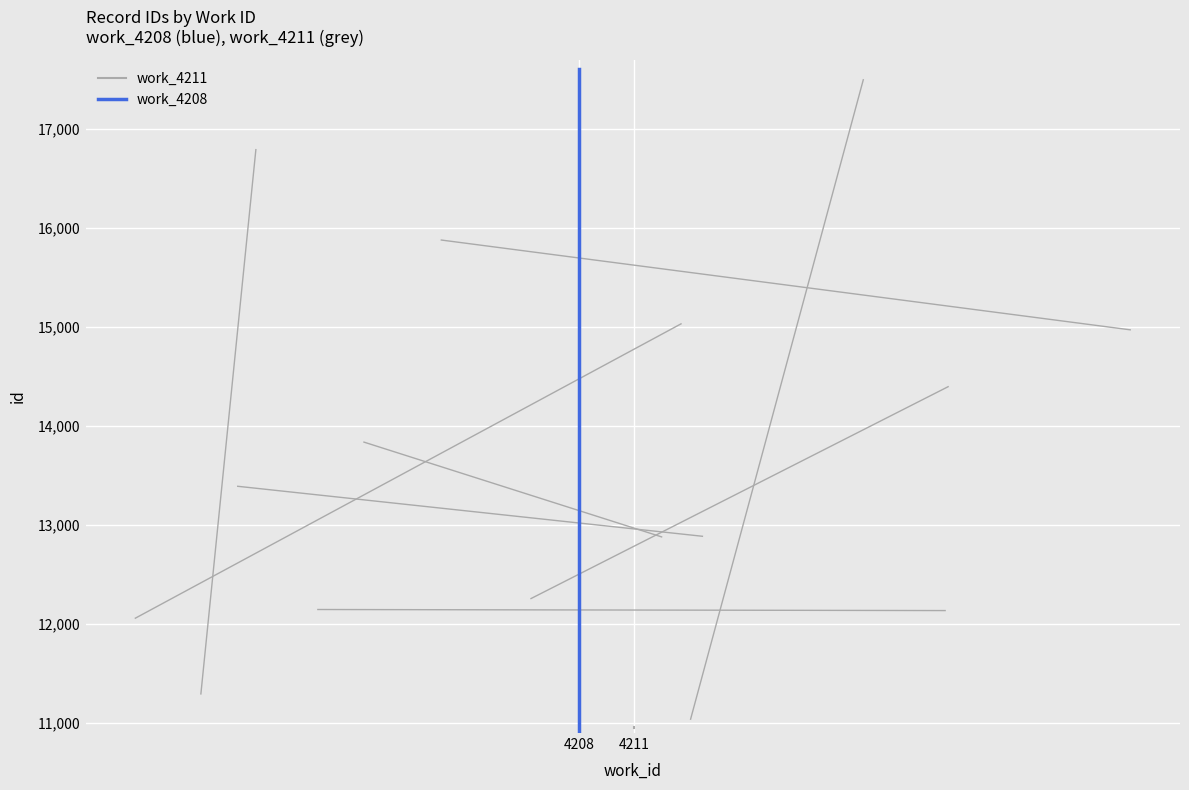

List the labels in order of work_4208 value, largest first.

4208, 4208